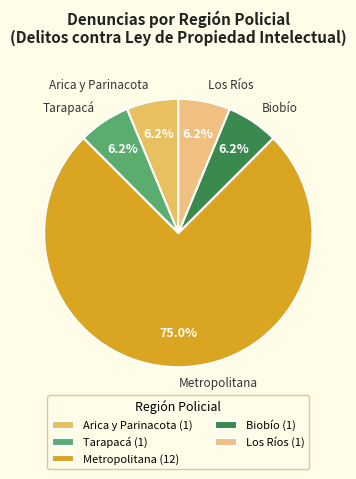

What is the ratio of the value at Biobío to the value at Los Ríos?

1.0